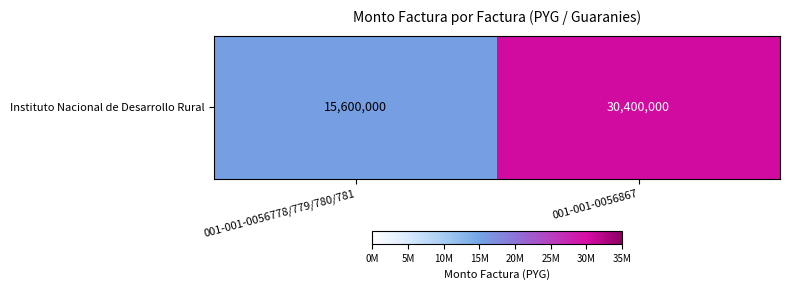

What is the sum of the values at 001-001-0056867 and 001-001-0056778/779/780/781?

46000000